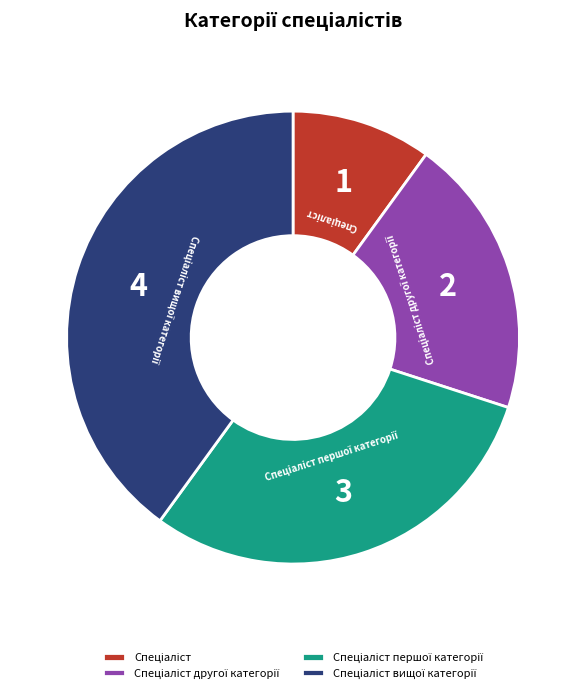

How many segments does this pie chart have?

4